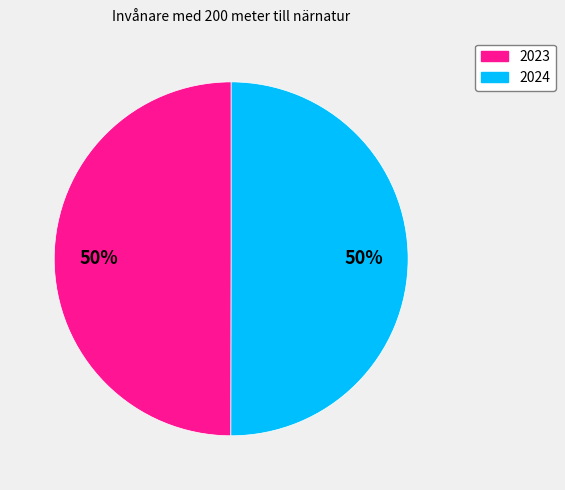

How many slices are in this pie chart?

2